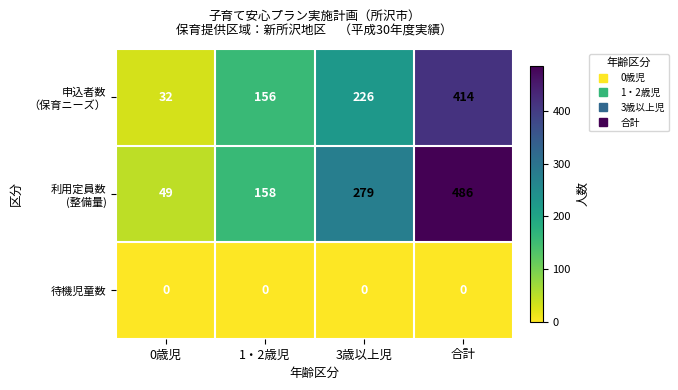

What is the spread (max minus min) of values at 合計?

486